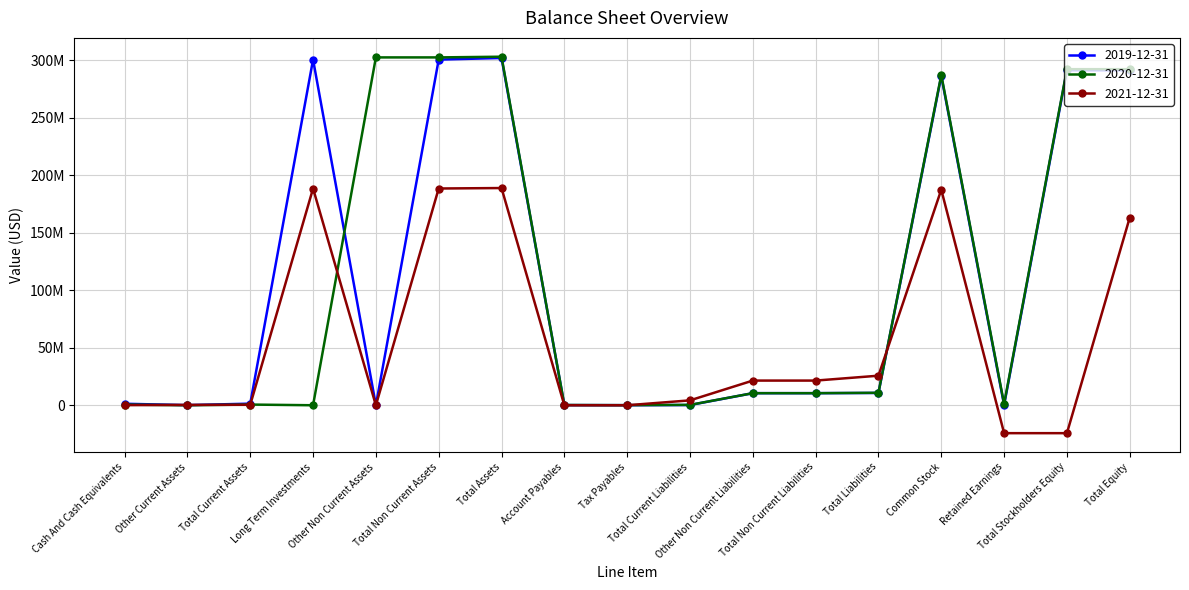

Does the chart have visible grid lines?

Yes